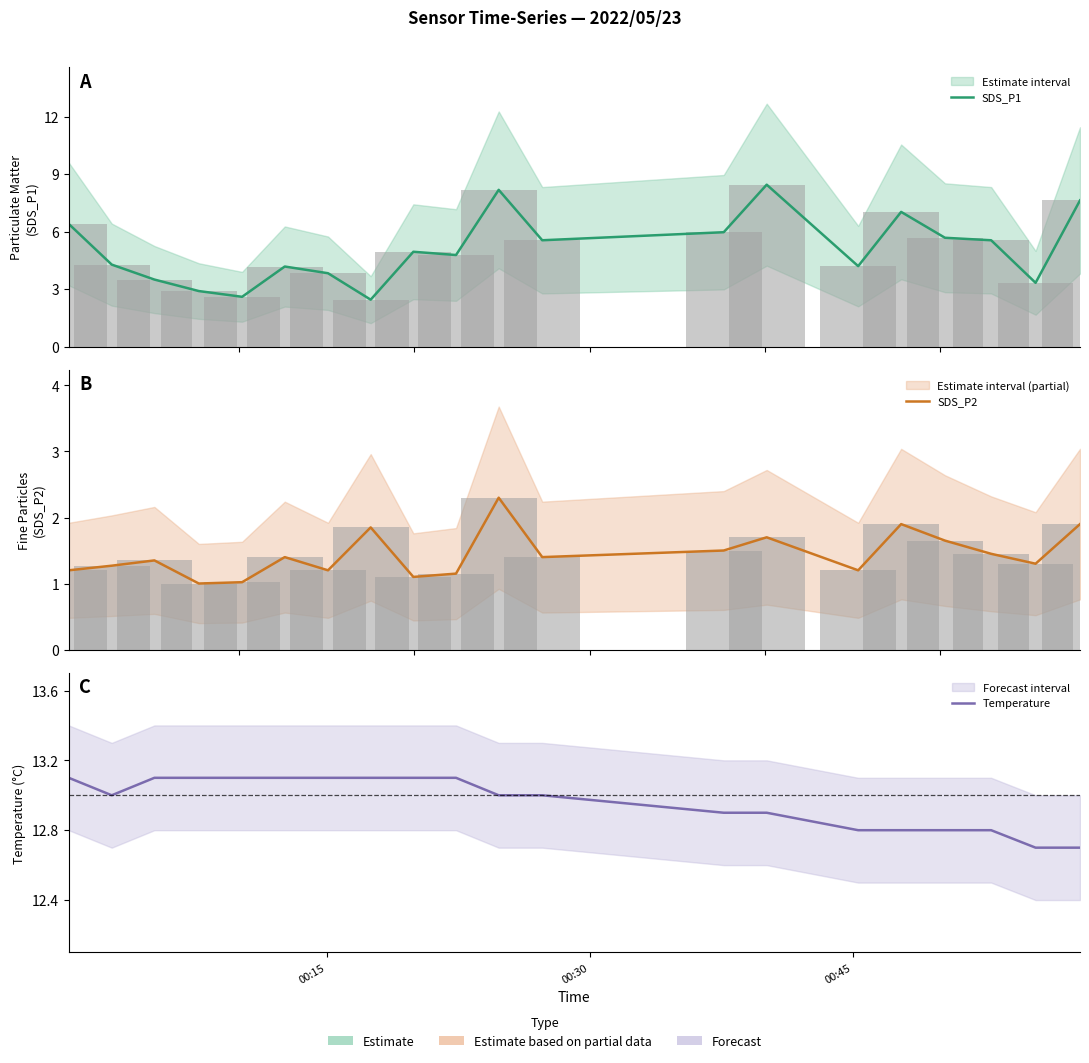

List the series in order of their peak value, lowest first.

SDS_P2, SDS_P1, Temperature